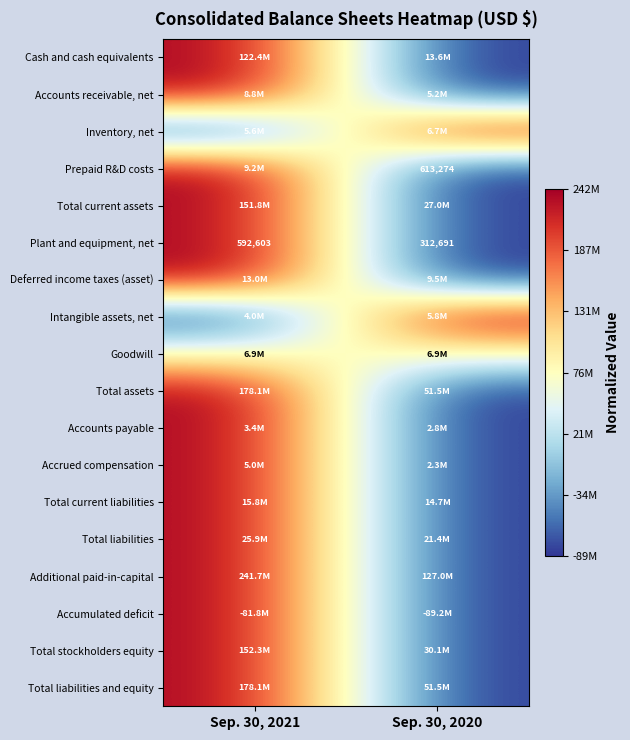

What is the difference between the Plant and equipment, net values at Sep. 30, 2021 and Sep. 30, 2020?

279912.0